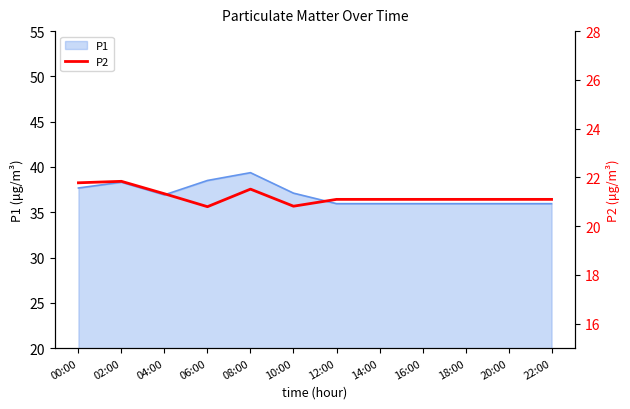

What is the highest value of the P1 series?

39.4